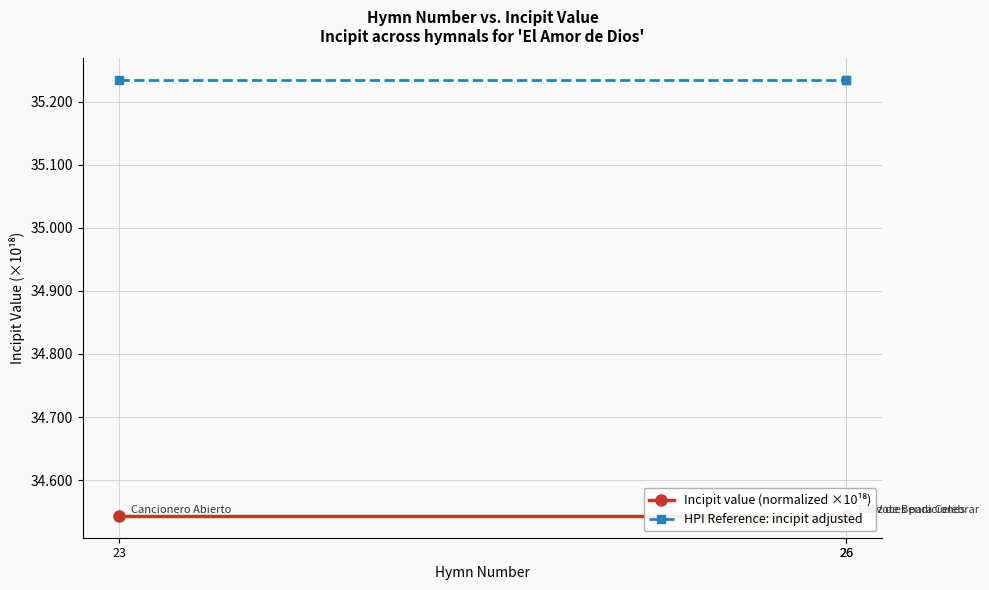

Between 23 and 26, which is larger?

23